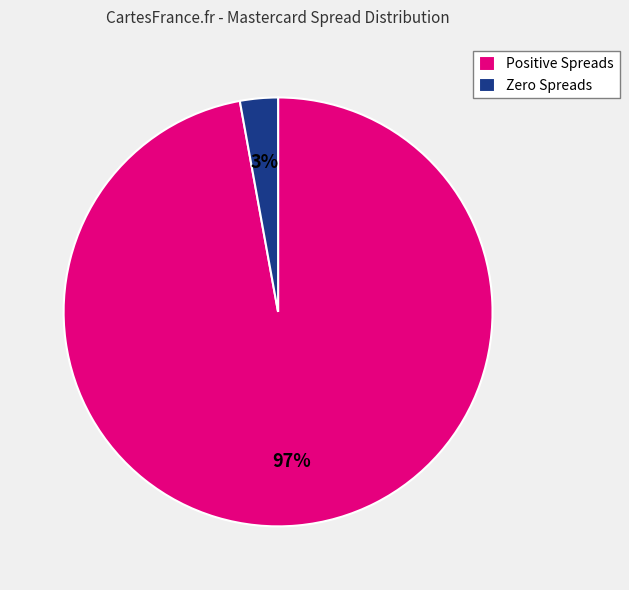

Which category has the biggest portion of the pie?

Positive Spreads